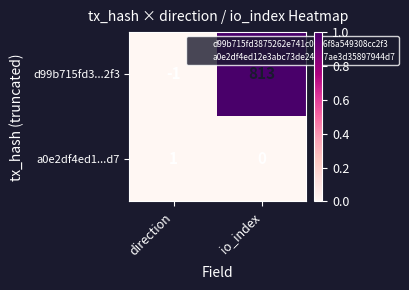

The value of a0e2df4ed1...d7 at io_index is 0. True or false?

True